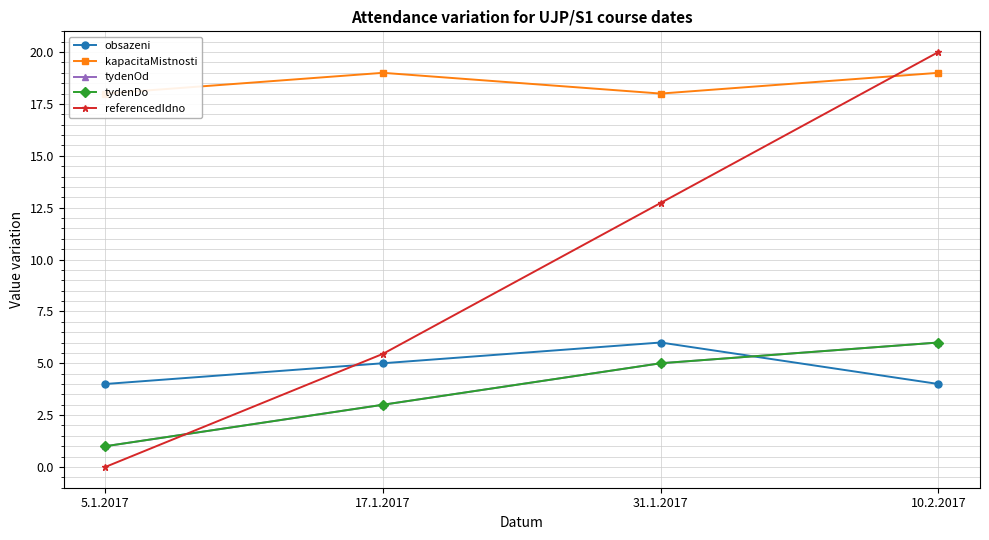

How many categories are shown in the chart?

4